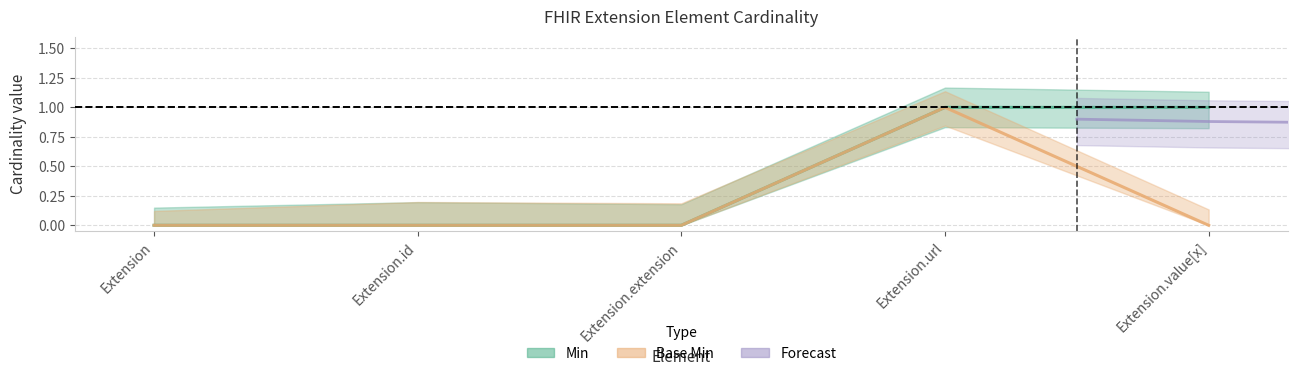

At how many categories does at least one series exceed 0?

2